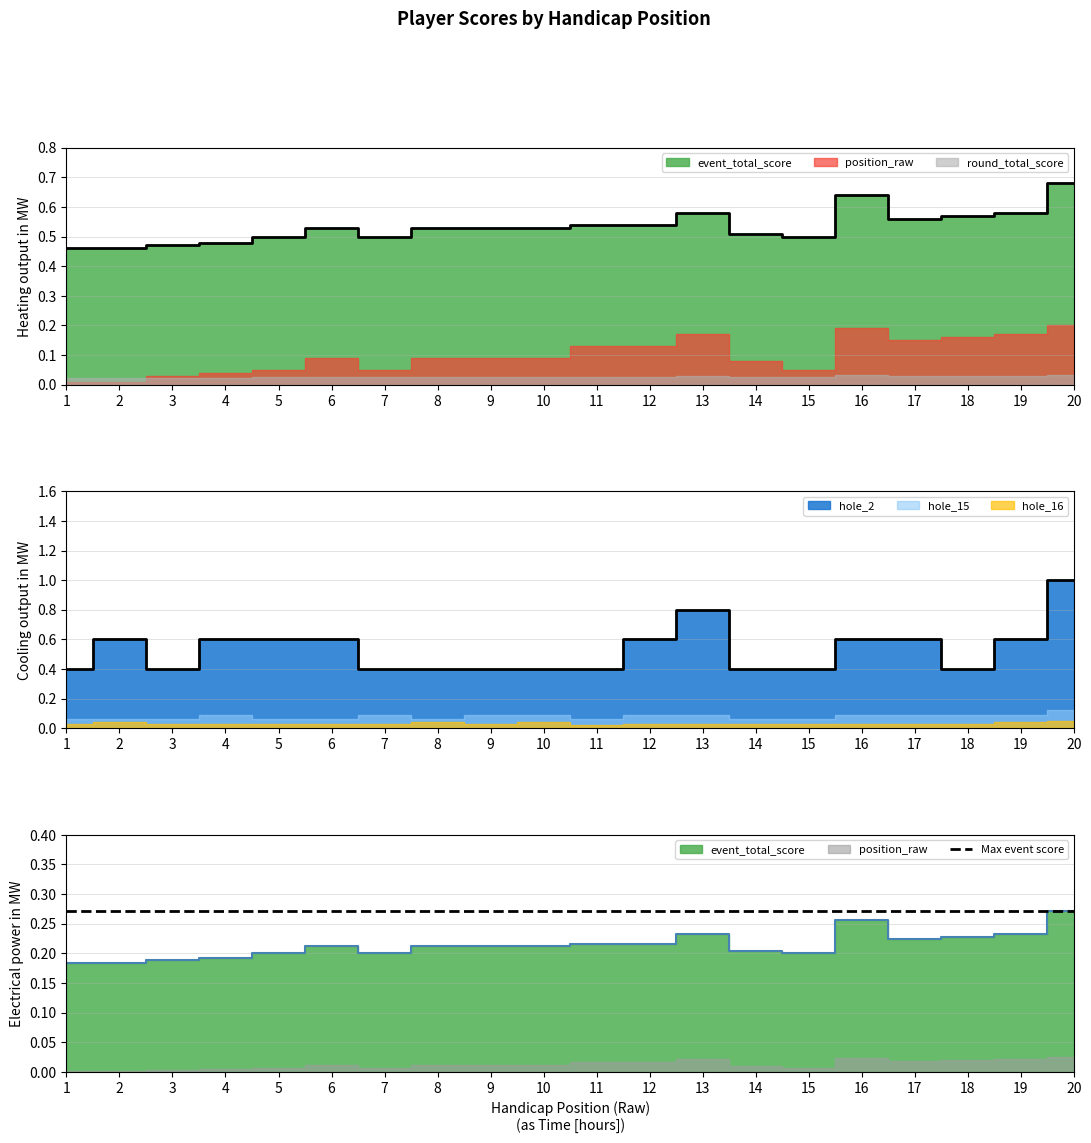

What is the sum of the hole_2 values at 19 and 7?

1.0